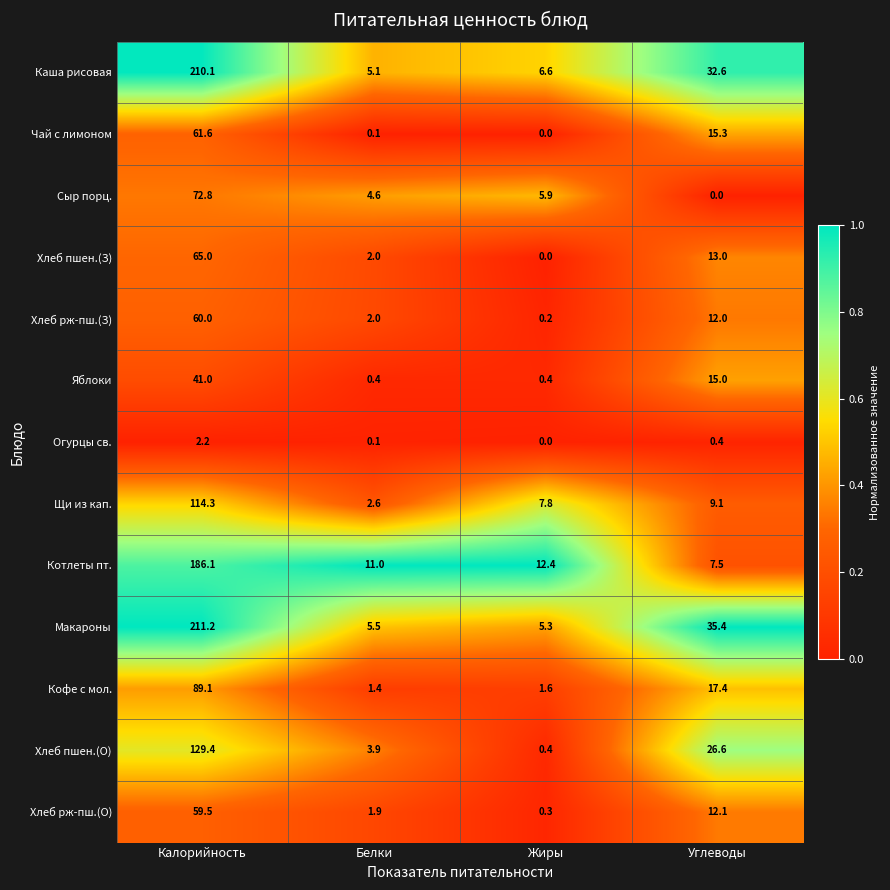

What is the difference between the Каша рисовая values at Углеводы and Жиры?

26.0